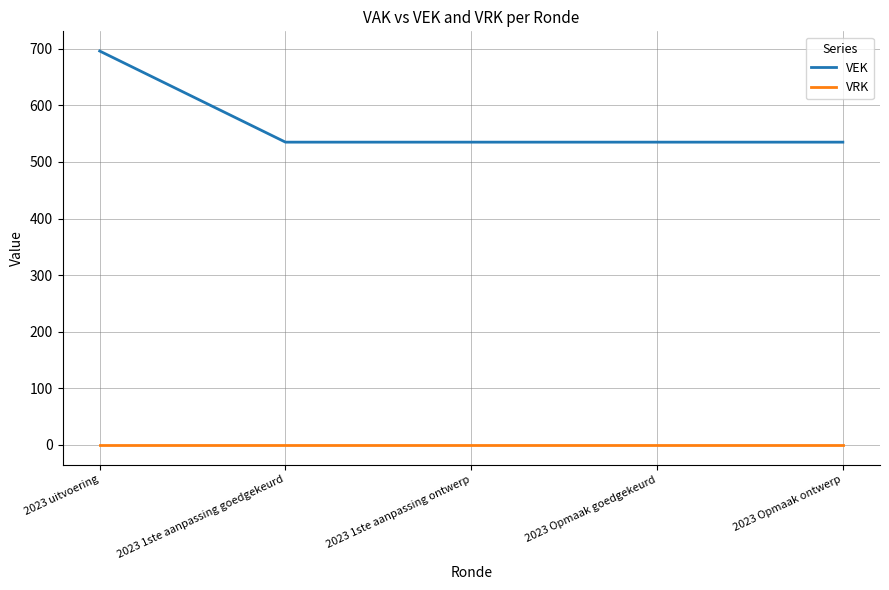

Reading left to right, list all the values displayed in this chart.

VEK: 2023 uitvoering=696	2023 1ste aanpassing goedgekeurd=535	2023 1ste aanpassing ontwerp=535	2023 Opmaak goedgekeurd=535	2023 Opmaak ontwerp=535
VRK: 2023 uitvoering=0	2023 1ste aanpassing goedgekeurd=0	2023 1ste aanpassing ontwerp=0	2023 Opmaak goedgekeurd=0	2023 Opmaak ontwerp=0